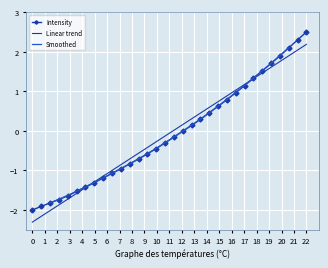

What is the highest value of the Linear trend series?

2.2